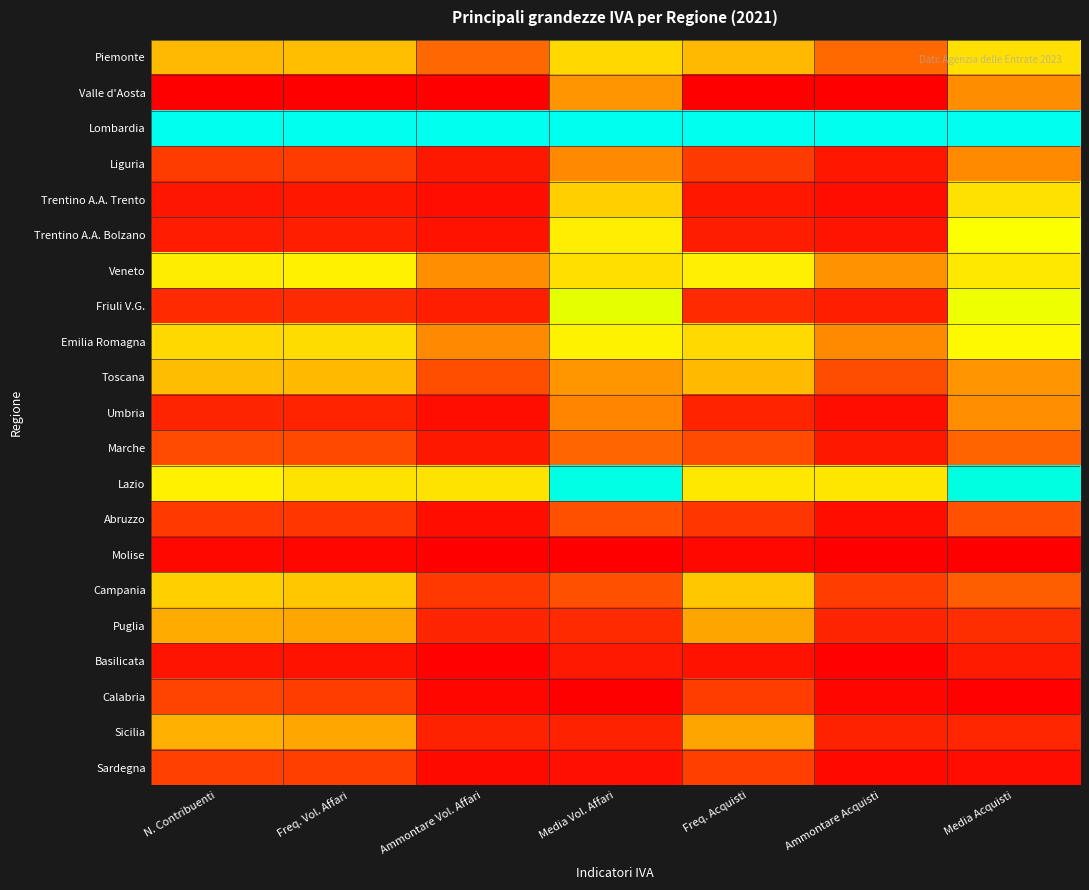

At which category is the sum across all series the highest?

Media Acquisti